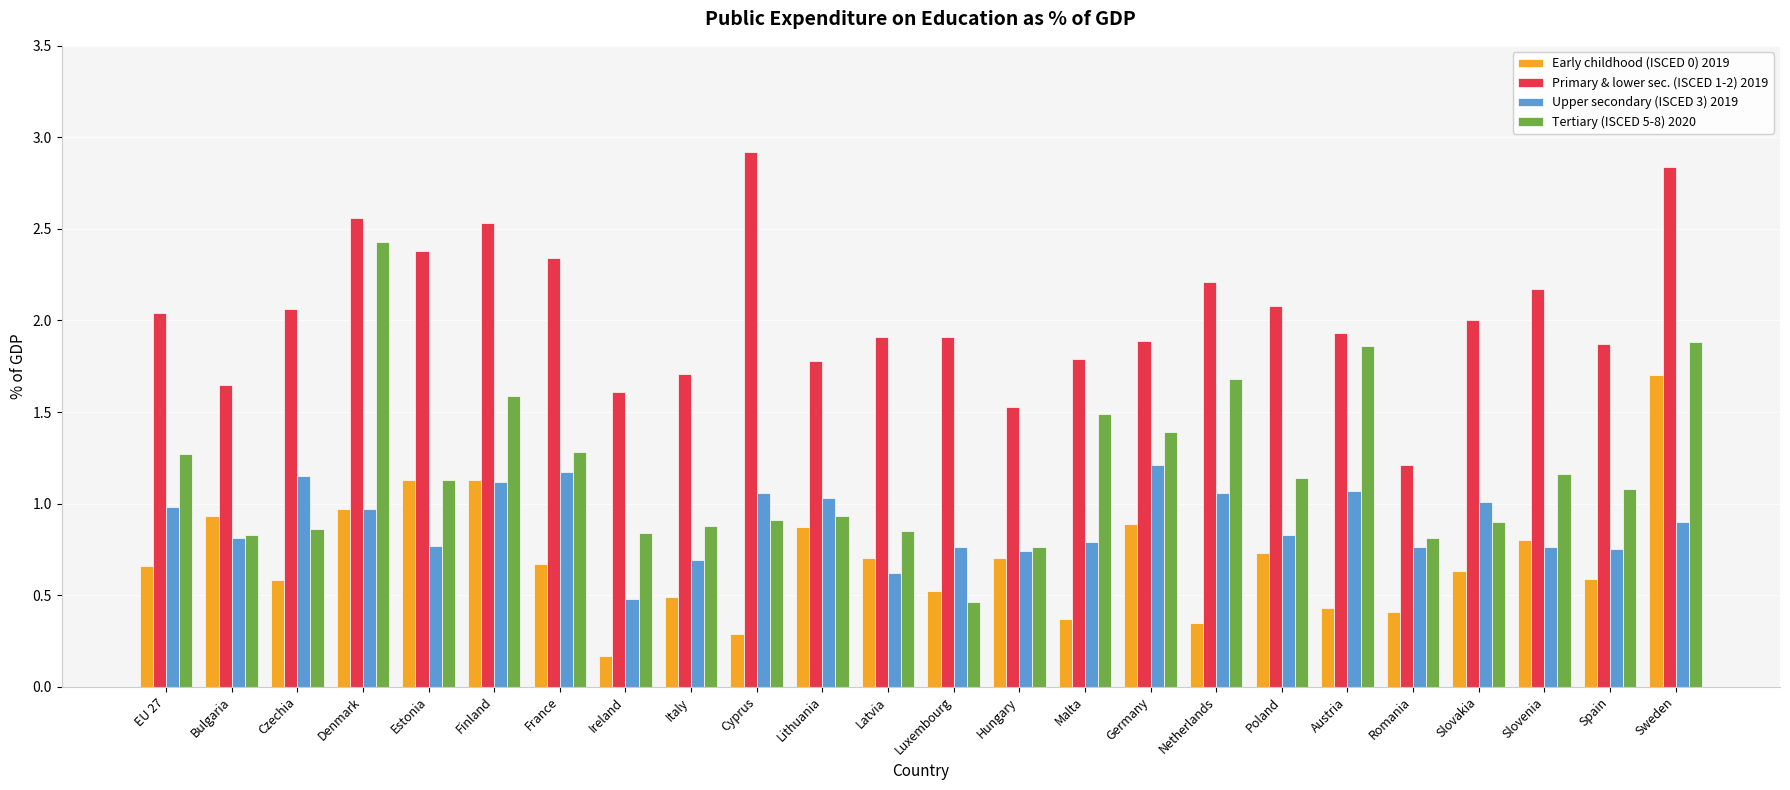

Where is Primary & lower sec. (ISCED 1-2) 2019 nearest to the value 2?

Slovakia